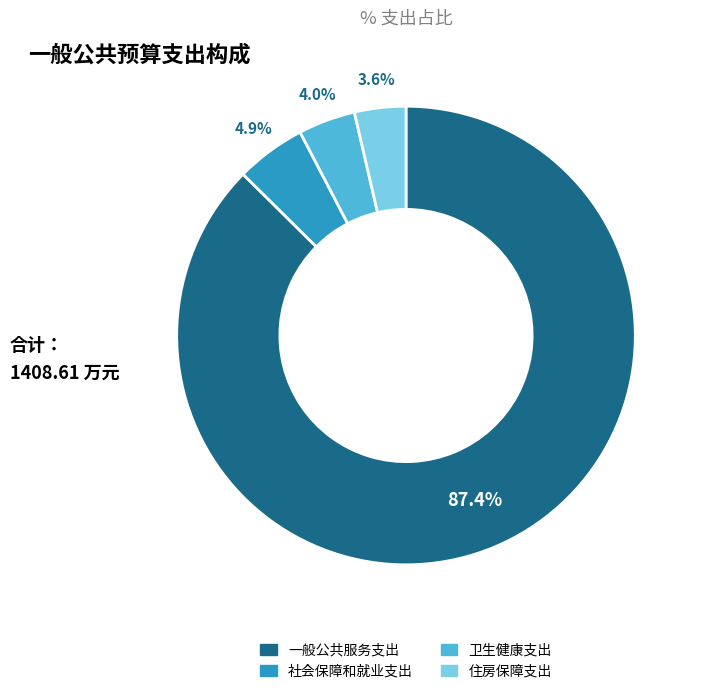

Is it true that 一般公共服务支出 is 87% of the pie?

True